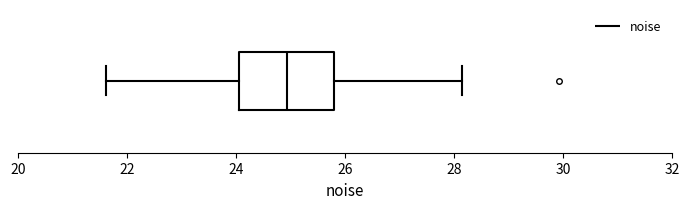

Where does the median line of the box sit on the x-axis? The values are not printed on the chart, so give them approximately, as read against the axis.

25.0